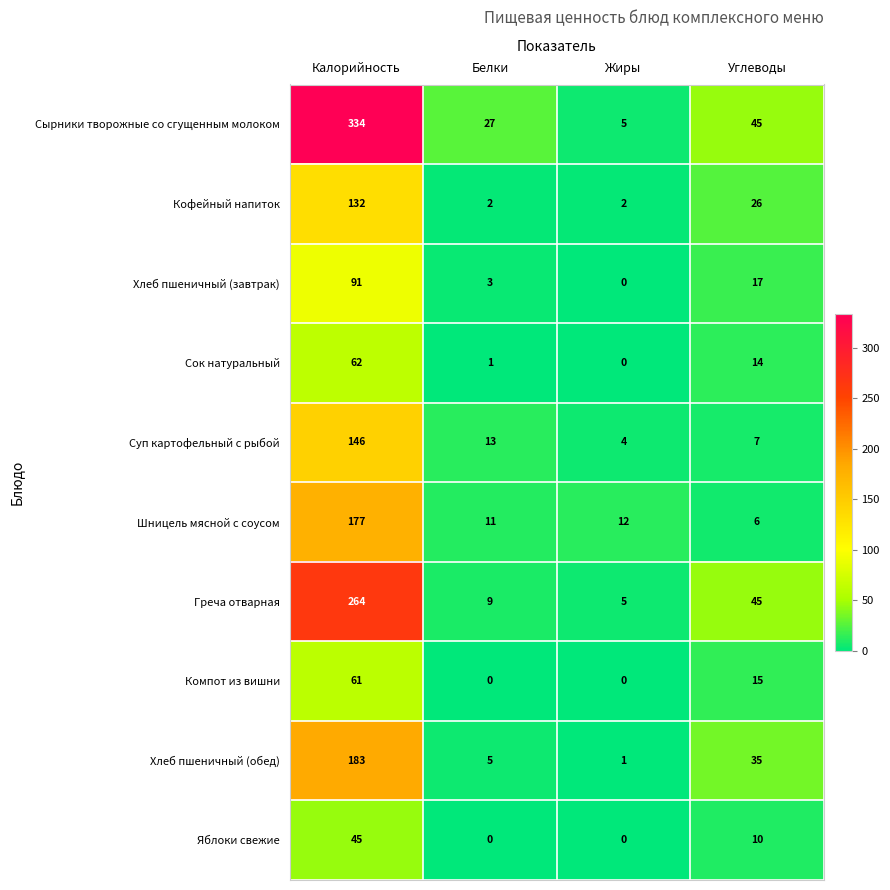

At which label is Яблоки свежие closest to 22?

Углеводы